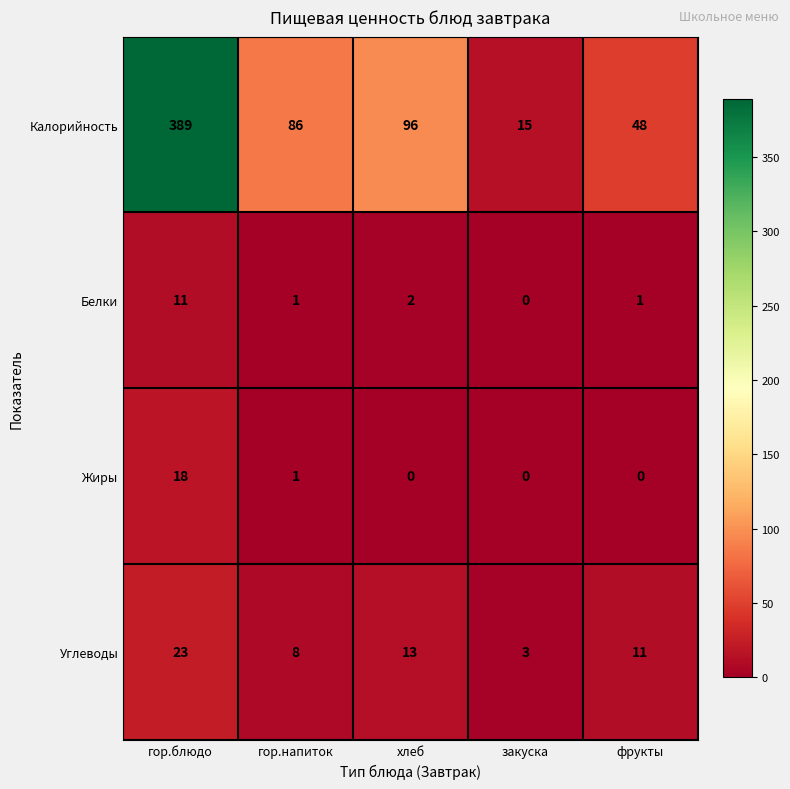

Reading left to right, extract all data points from this chart.

Калорийность: 389	86	96	15	48
Белки: 11	1	2	0	1
Жиры: 18	1	0	0	0
Углеводы: 23	8	13	3	11